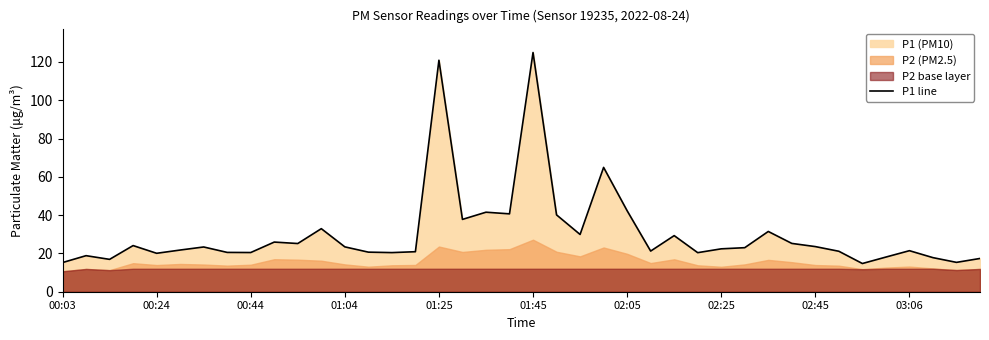

What is the change in value from 00:03 to 19?

+25.4